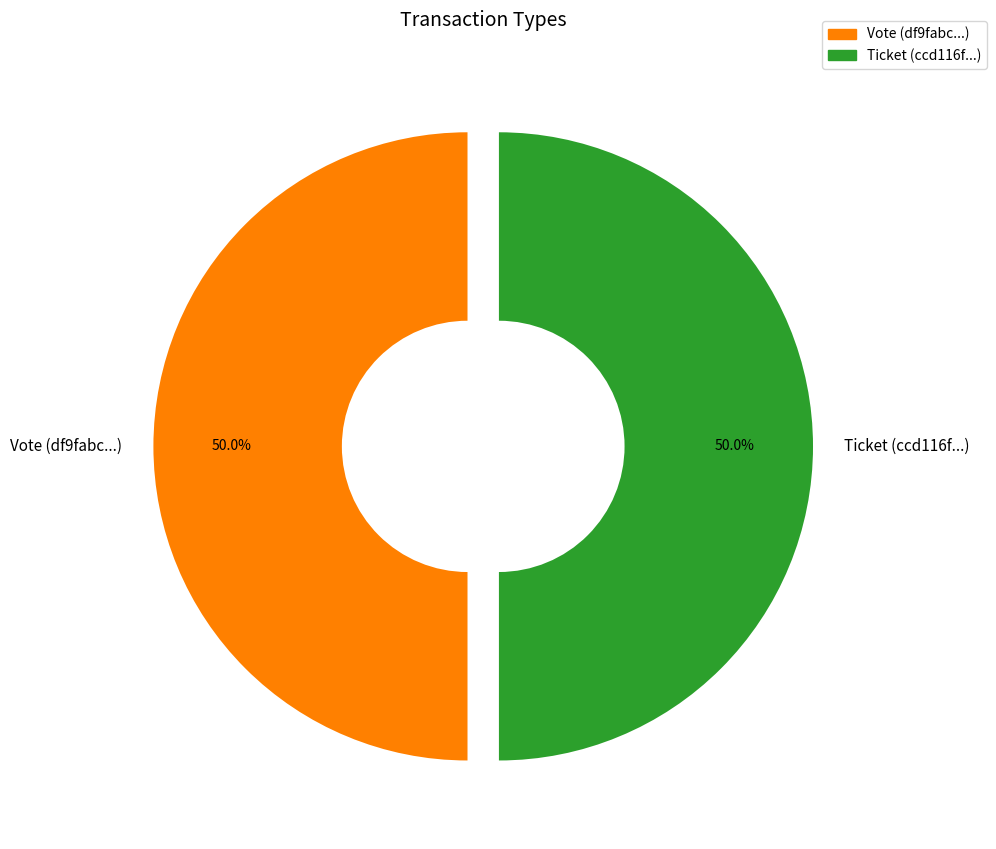

Count the number of slices in the pie.

2